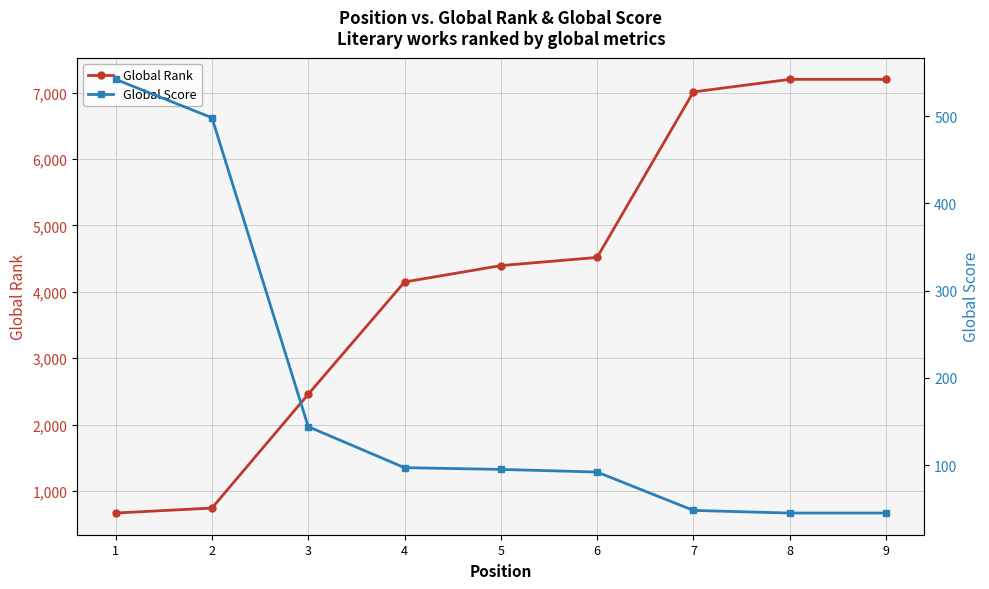

Which series has the largest total across all categories?

Global Rank